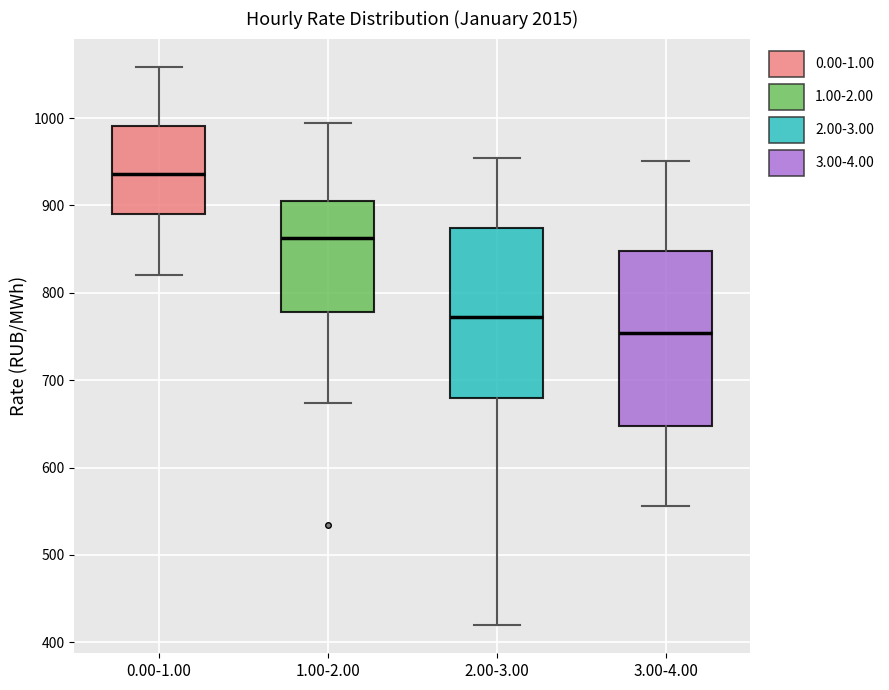

Where does the median line of the box for 0.00-1.00 sit on the y-axis? The values are not printed on the chart, so give them approximately, as read against the axis.

940